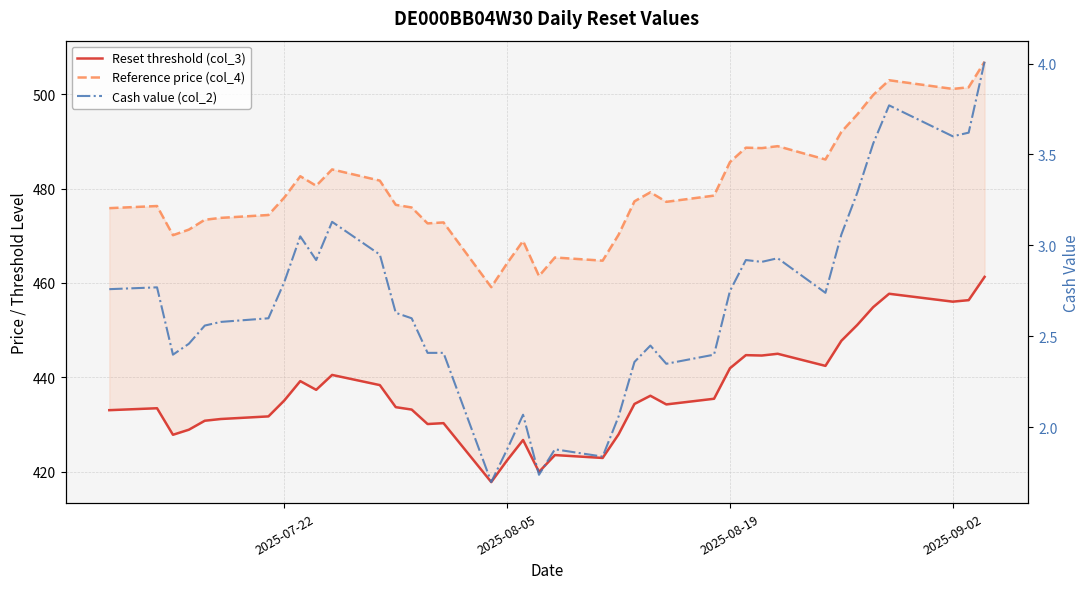

How many interior local valleys does the Reference price (col_4) series have?

10